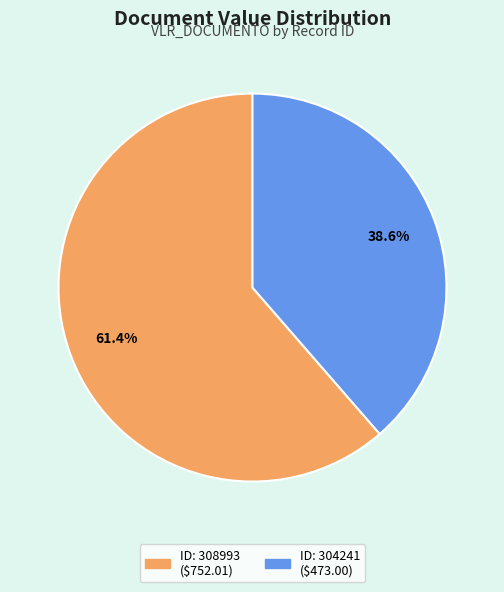

To the nearest percent, what is the difference between the largest and smallest slice percentages?

23%